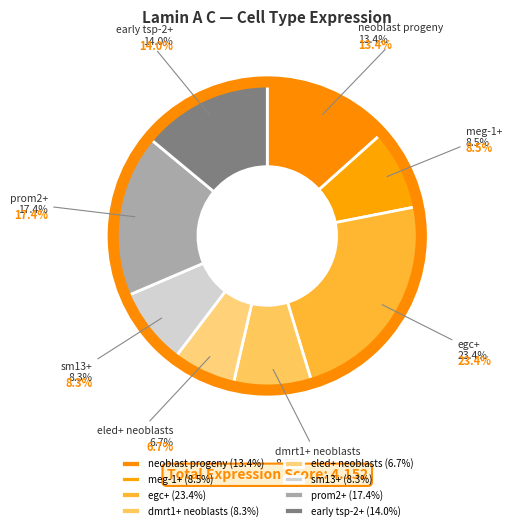

What percentage is the egc+ slice, to the nearest percent?

23%